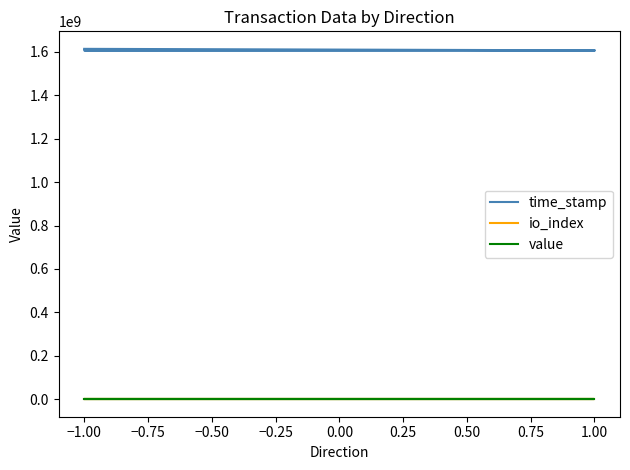

Does the chart have visible grid lines?

No